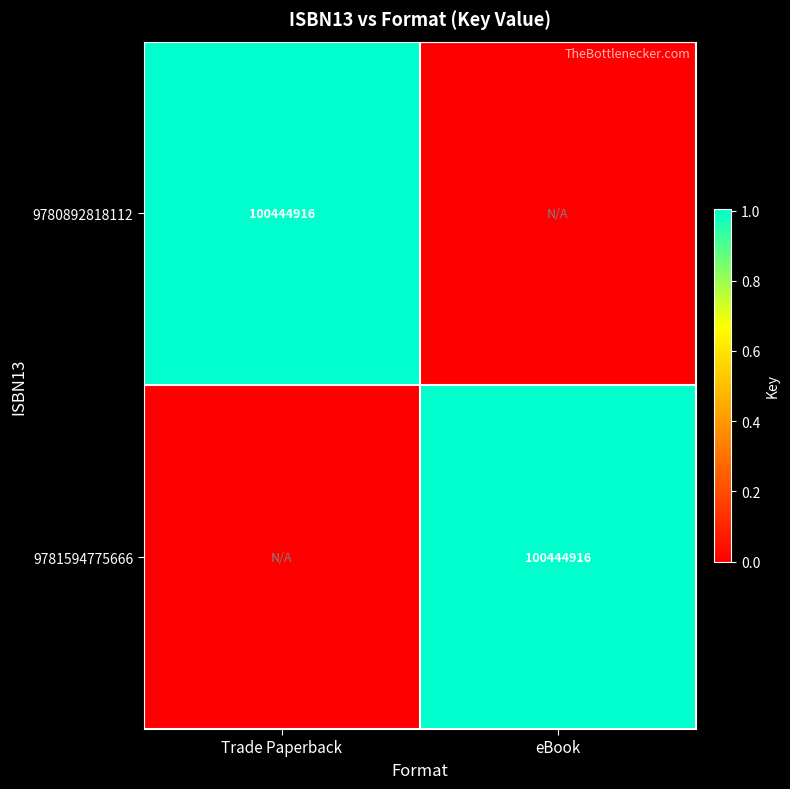

Where is 9781594775666 nearest to the value 50222458?

Trade Paperback